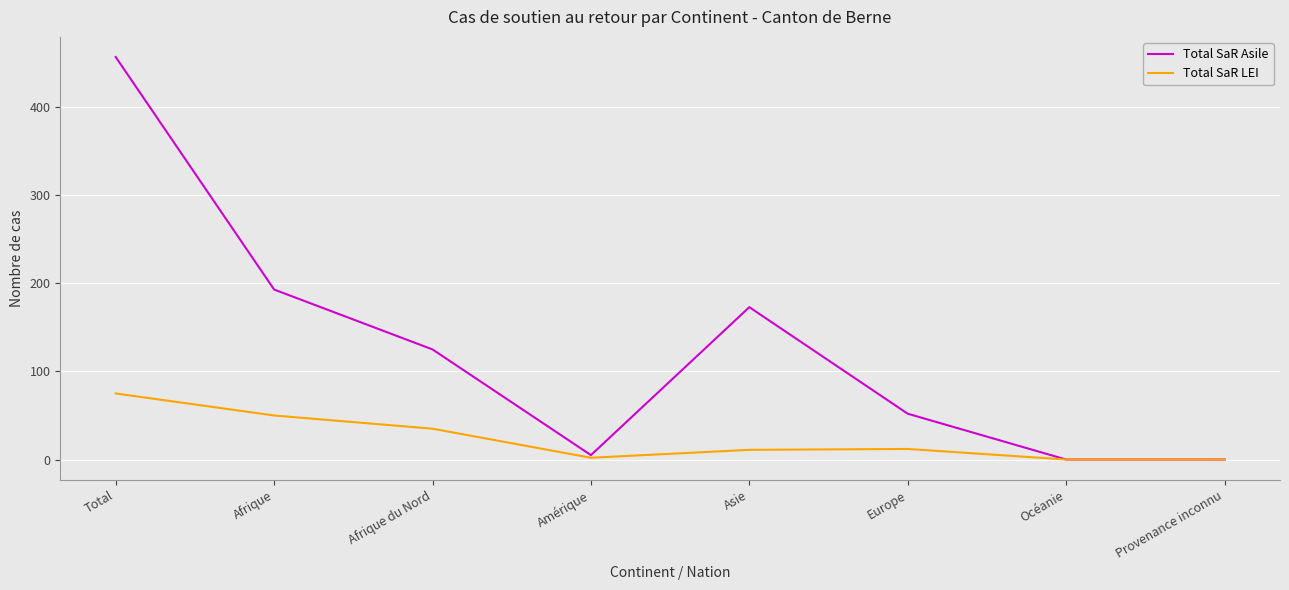

Rank the series by their maximum value, from lowest to highest.

Total SaR LEI, Total SaR Asile